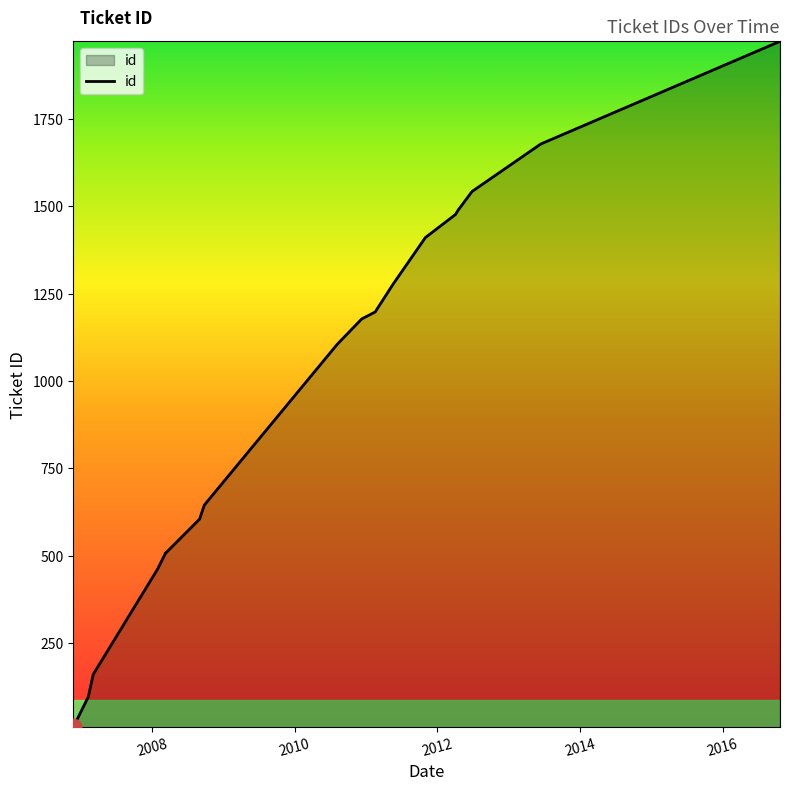

Where is the data nearest to the value 991?

2010-08-06